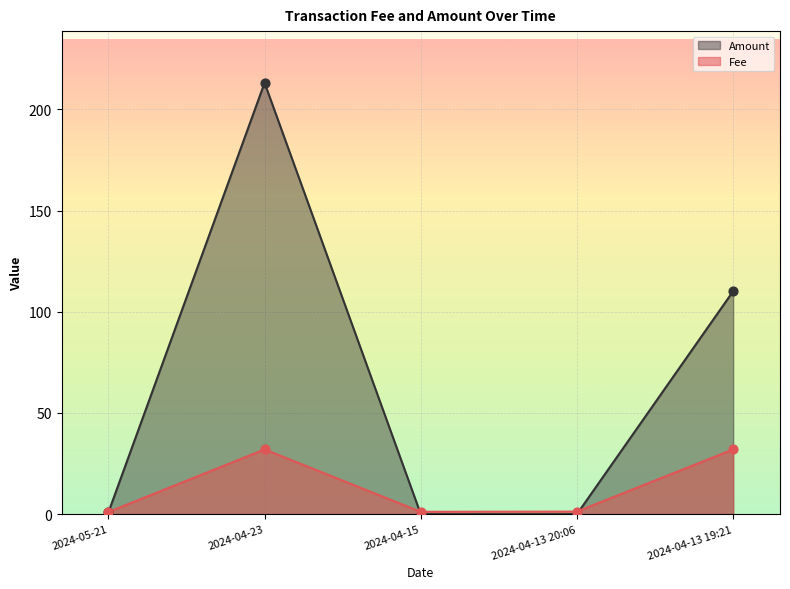

At which category is the sum across all series the highest?

2024-04-23